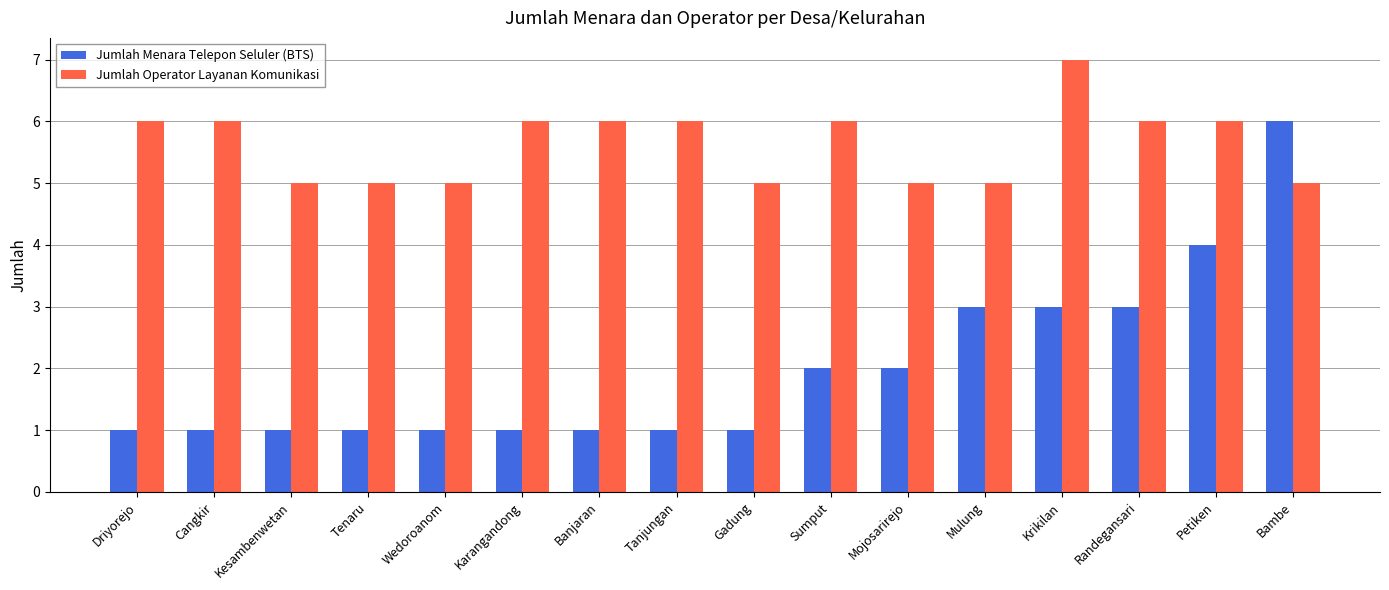

What is the minimum value shown in the chart?

1